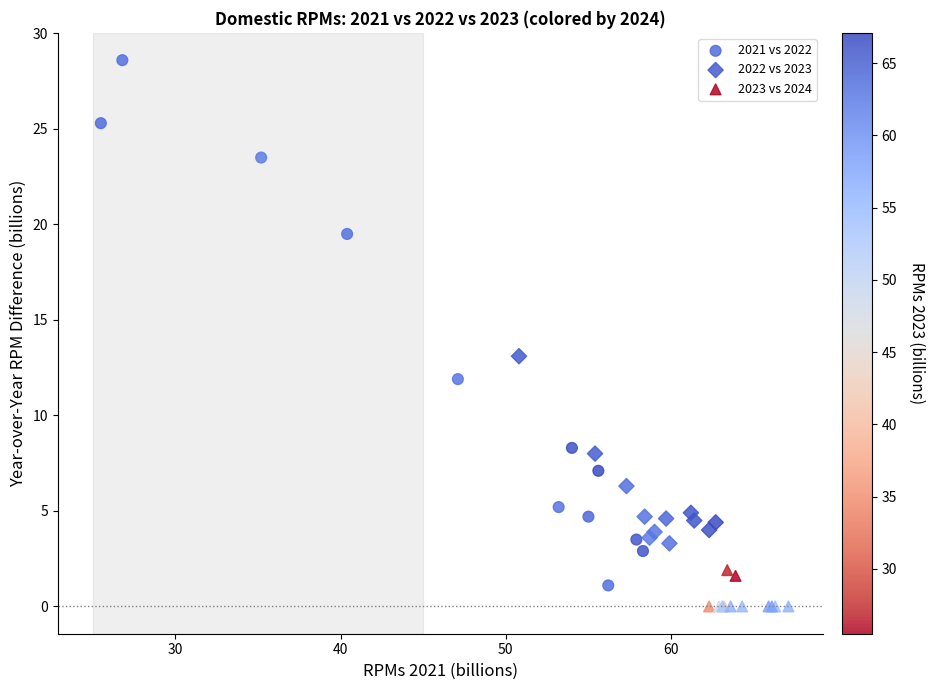

Which series has the widest spread of Y values?

2021 vs 2022